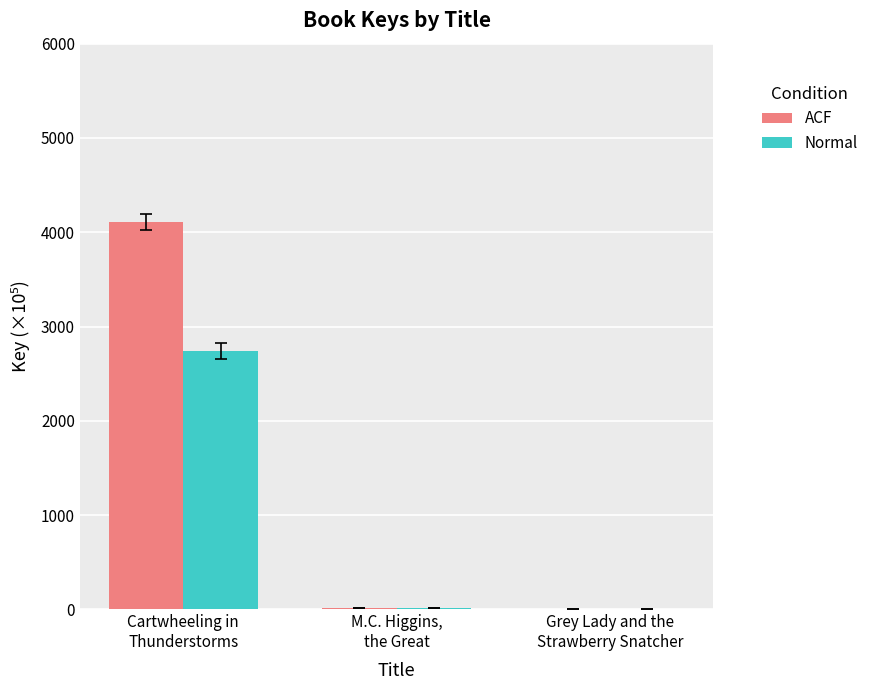

What is the total value across all series at Grey Lady and the
Strawberry Snatcher?

5.2